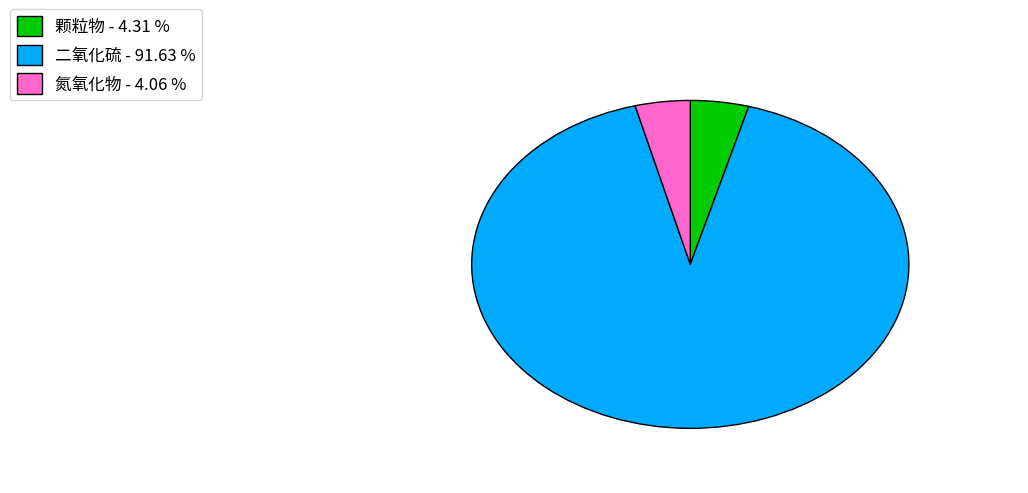

Which slice represents more than half of the pie?

二氧化硫 - 91.63 %